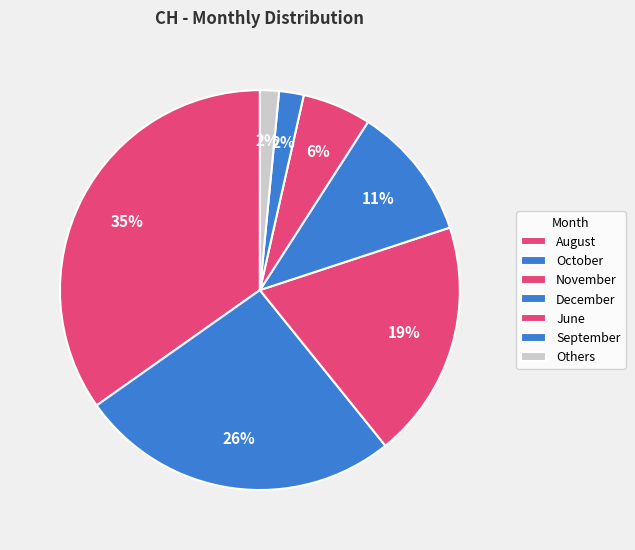

How many segments does this pie chart have?

7